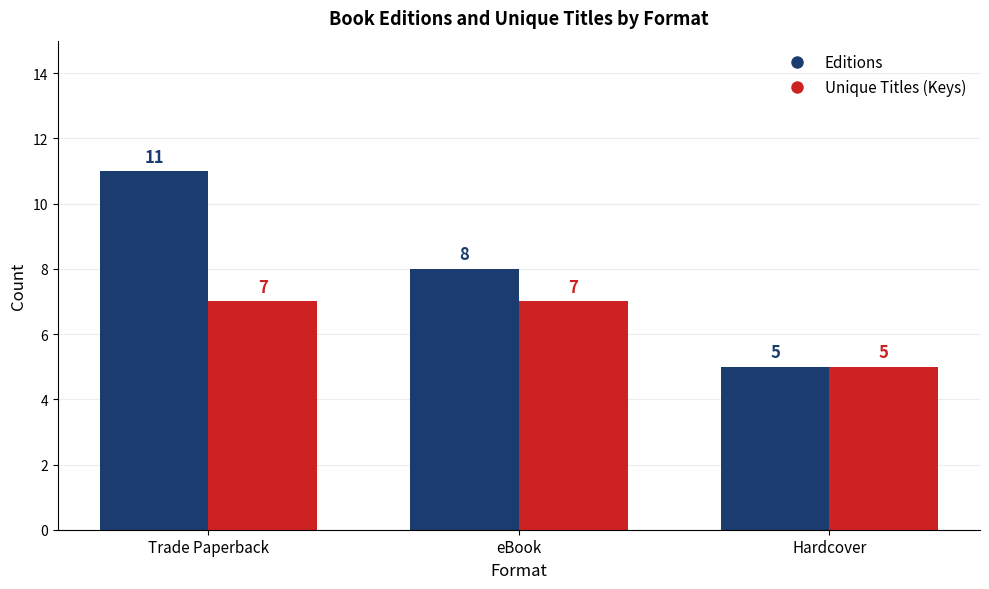

At how many categories does at least one series exceed 6?

2